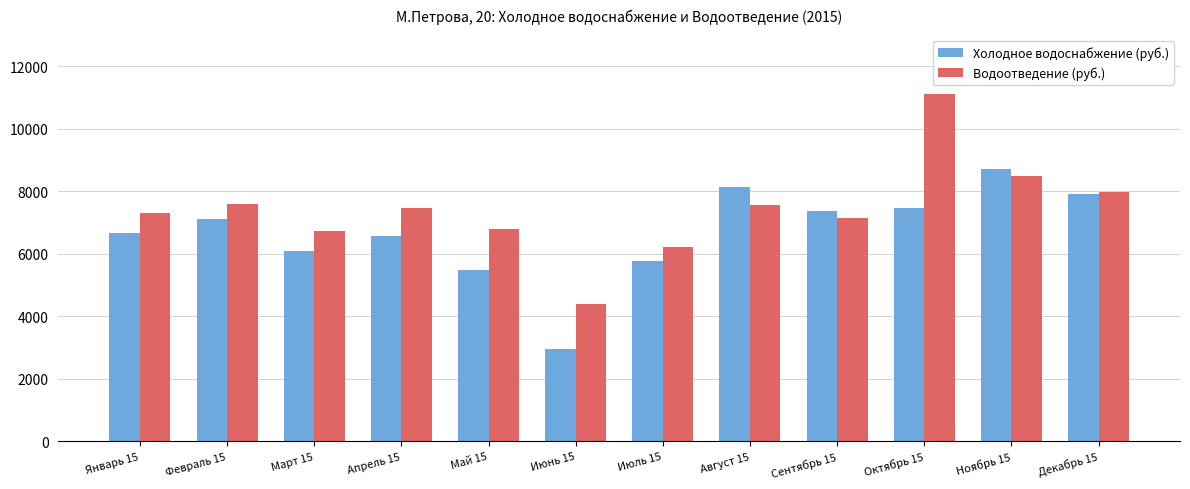

What is the label of the 12th bar from the left?

Декабрь 15